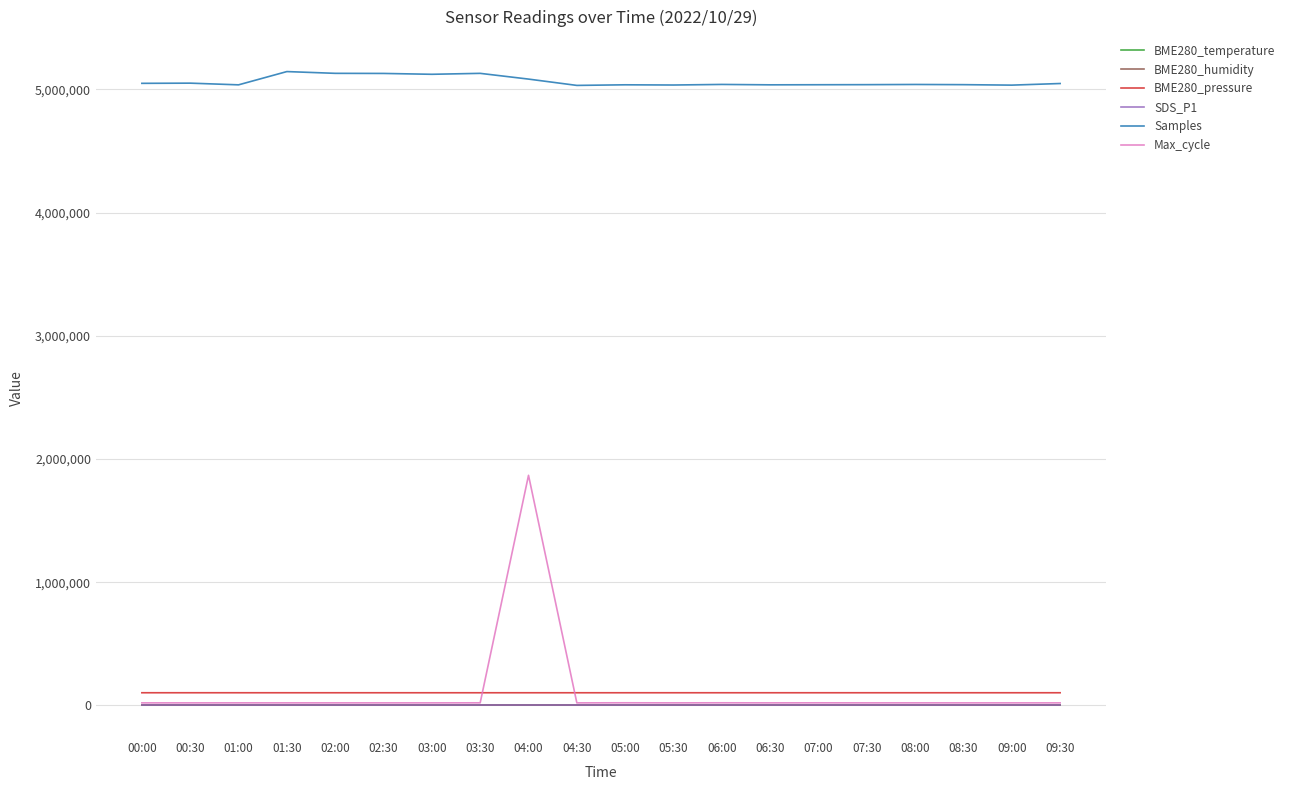

Where does the BME280_humidity series first go above 72?

00:30